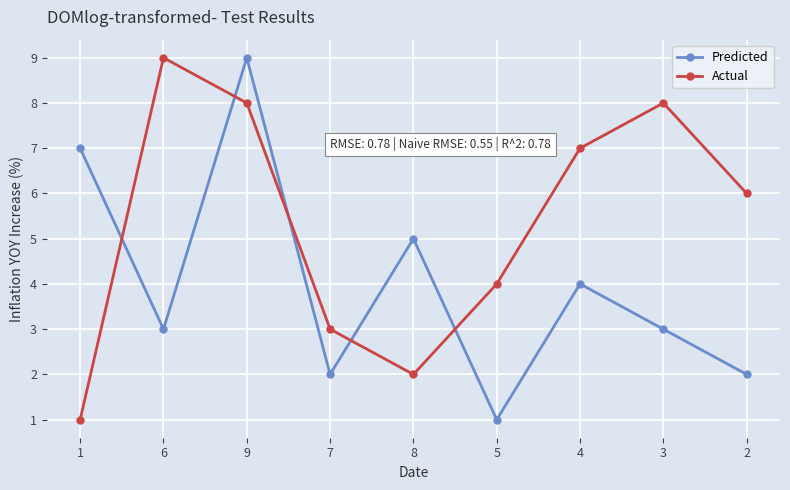

Does the chart have visible grid lines?

Yes